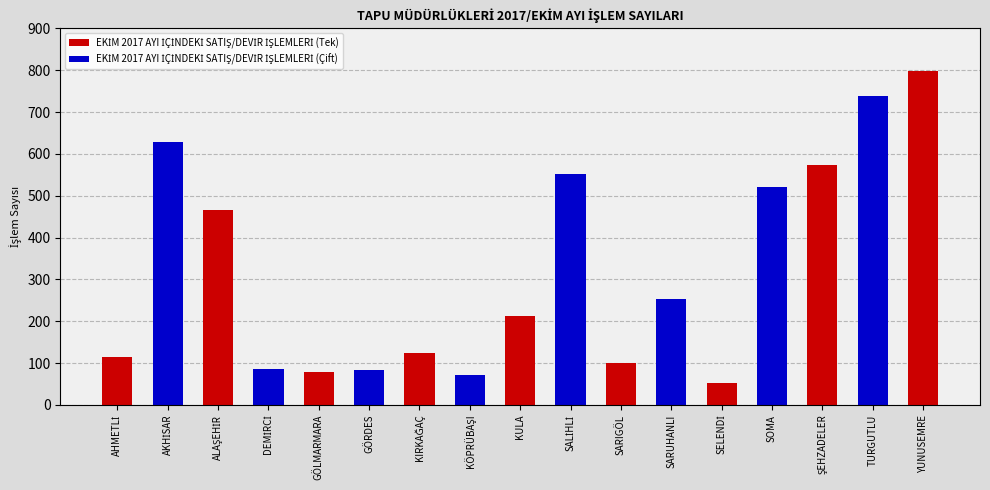

Are the bars horizontal?

No